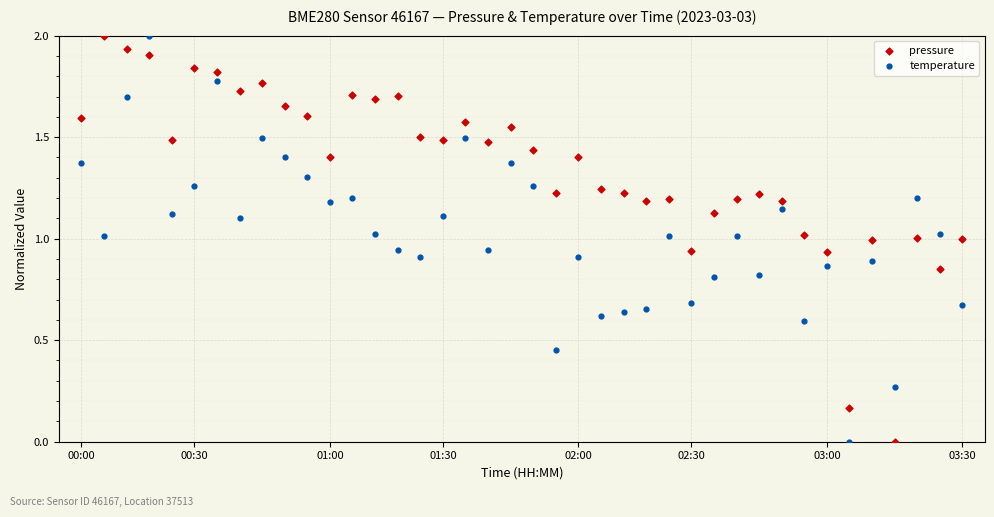

Across all data points, what is the range of Y values (max minus min)?

2.0